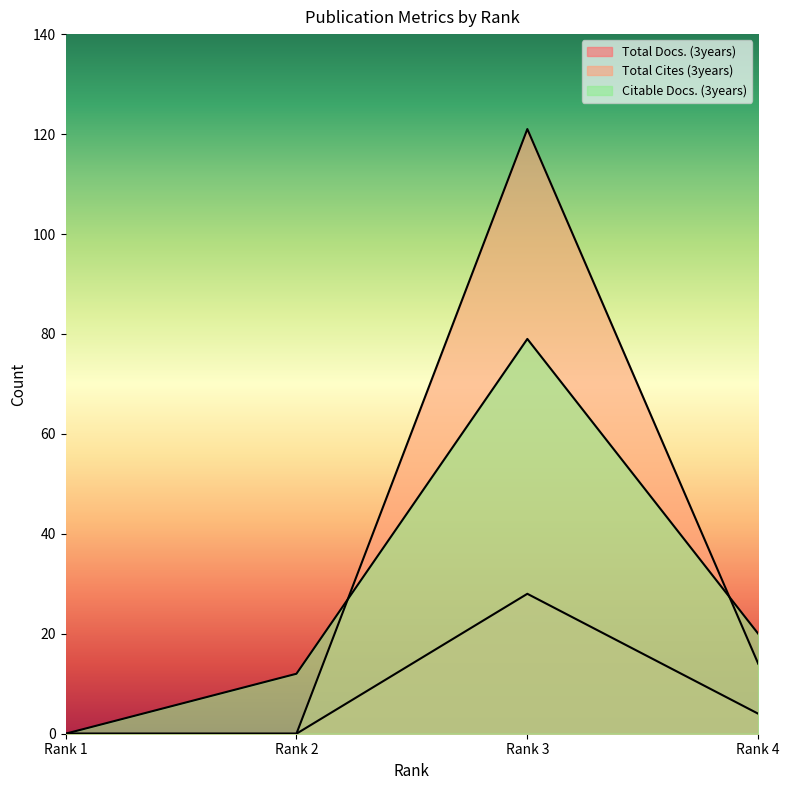

Reading left to right, extract all data points from this chart.

Total Docs. (3years): 0	0	28	4
Total Cites (3years): 0	0	121	14
Citable Docs. (3years): 0	12	79	20